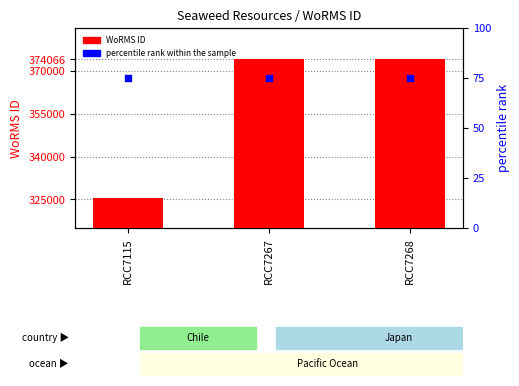

Which series has the largest total across all categories?

WoRMS ID